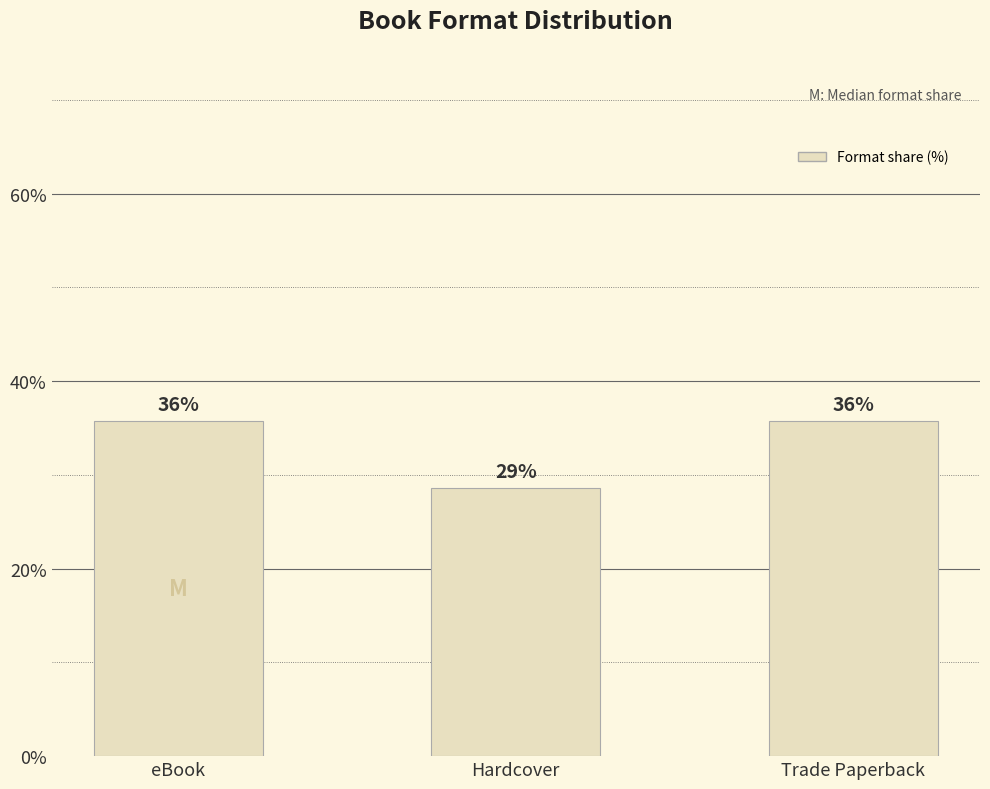

Does the chart contain stacked bars?

No